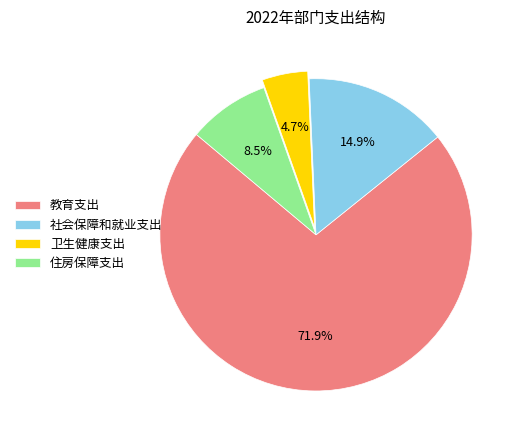

What is the largest slice in the pie chart?

教育支出